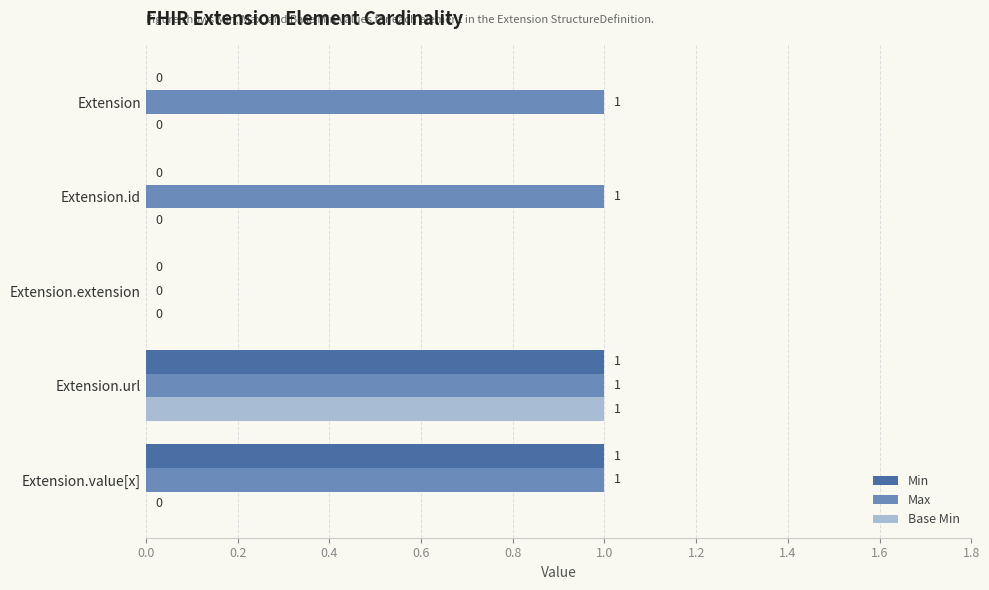

The Min series shows 0 at Extension. True or false?

True